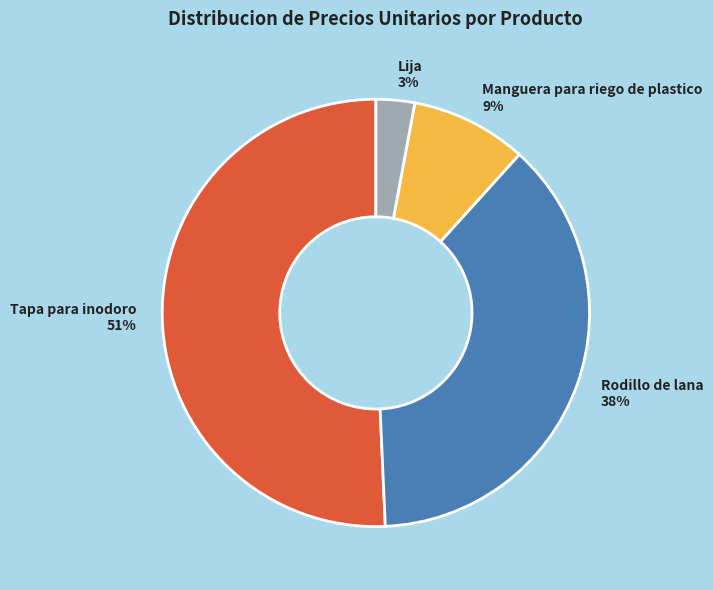

Which slice is the largest?

Tapa para inodoro